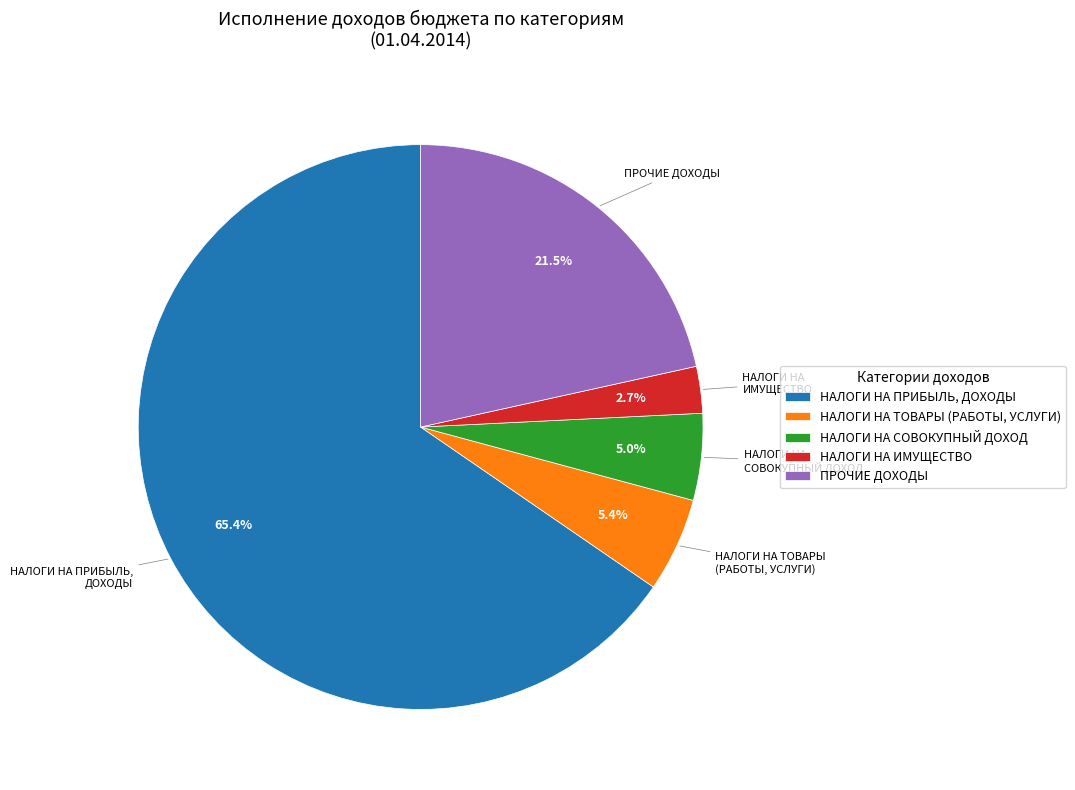

To the nearest percent, what is the combined percentage of НАЛОГИ НА ПРИБЫЛЬ, ДОХОДЫ and НАЛОГИ НА ИМУЩЕСТВО?

68%